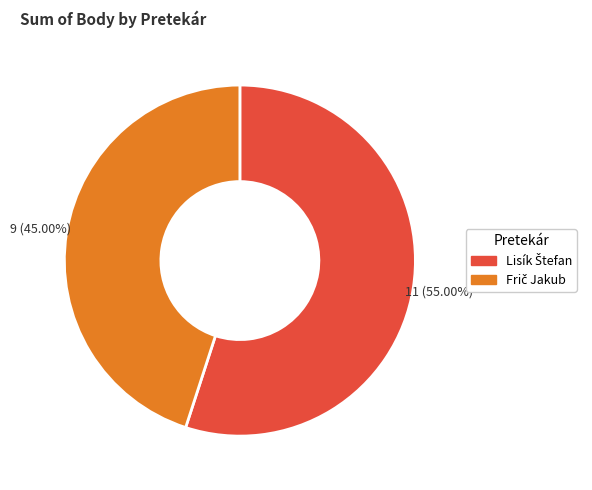

Does any single category account for the majority?

Yes